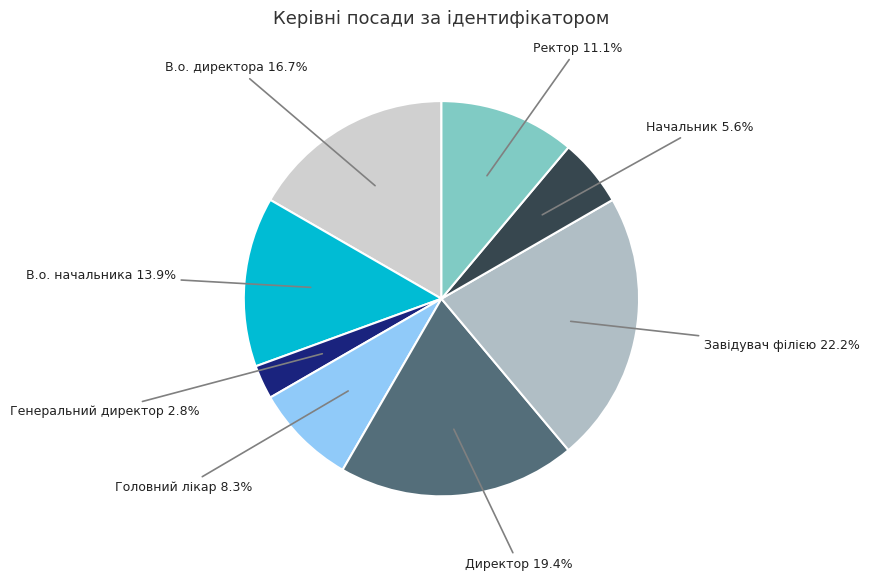

Which category has the biggest portion of the pie?

Завідувач філією